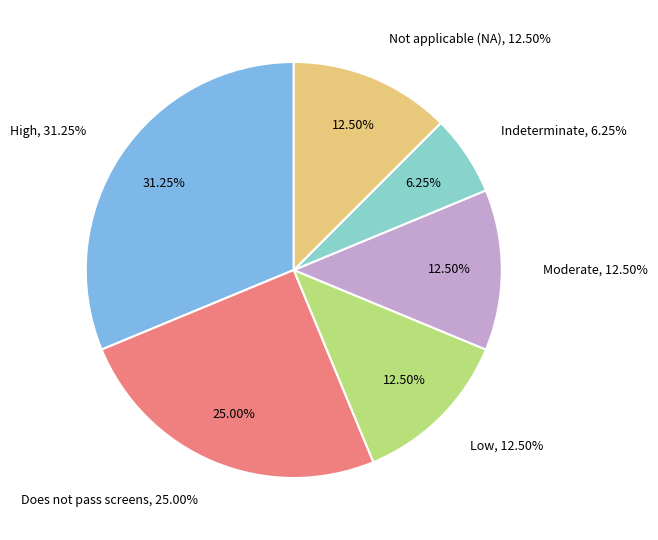

What percentage is the Not applicable (NA) - additional source slice, to the nearest percent?

12%